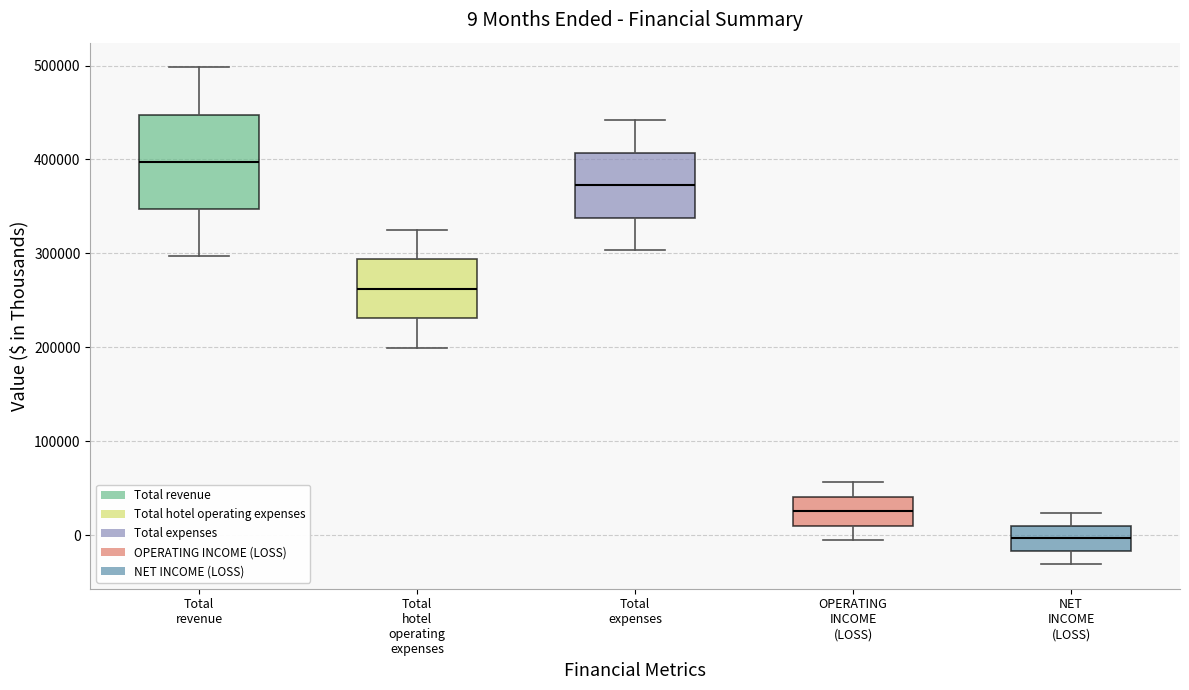

Which box is the tallest, from its lower edge to its upper edge?

Total revenue